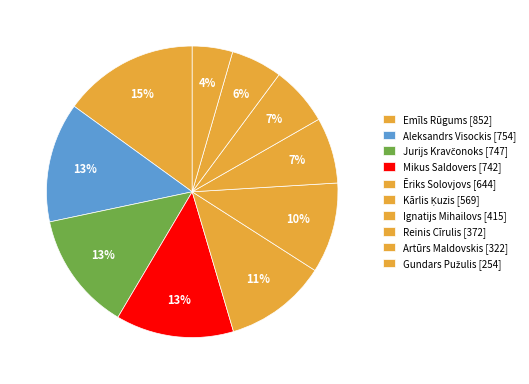

What is the change in value from Jurijs Kravčonoks to Reinis Cīrulis?

-375